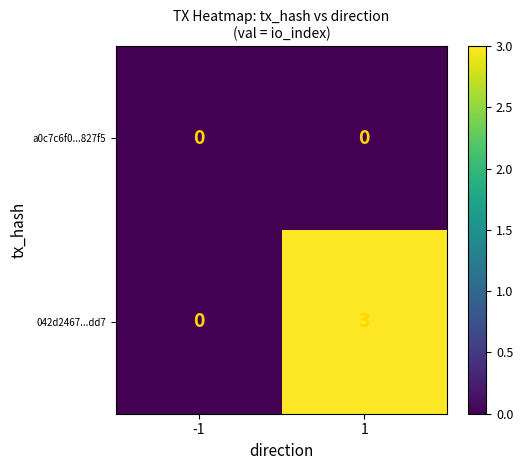

Count the number of data series in this chart.

2